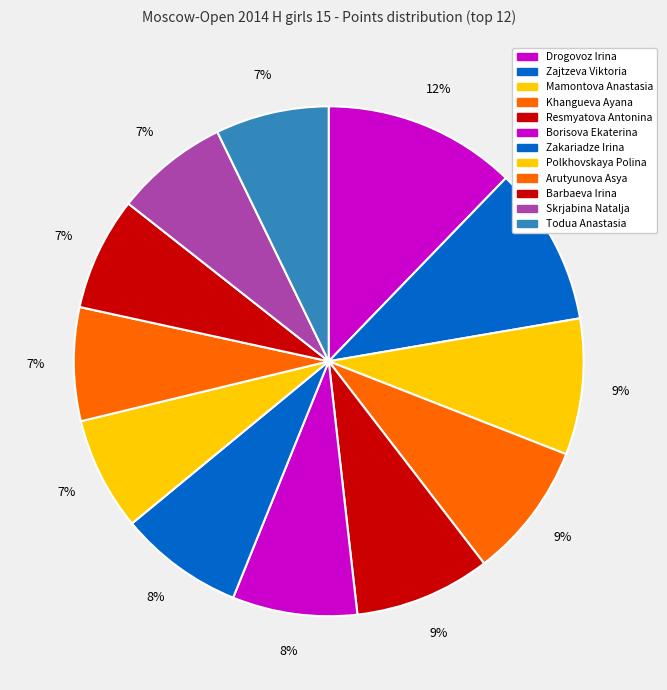

How many segments does this pie chart have?

12